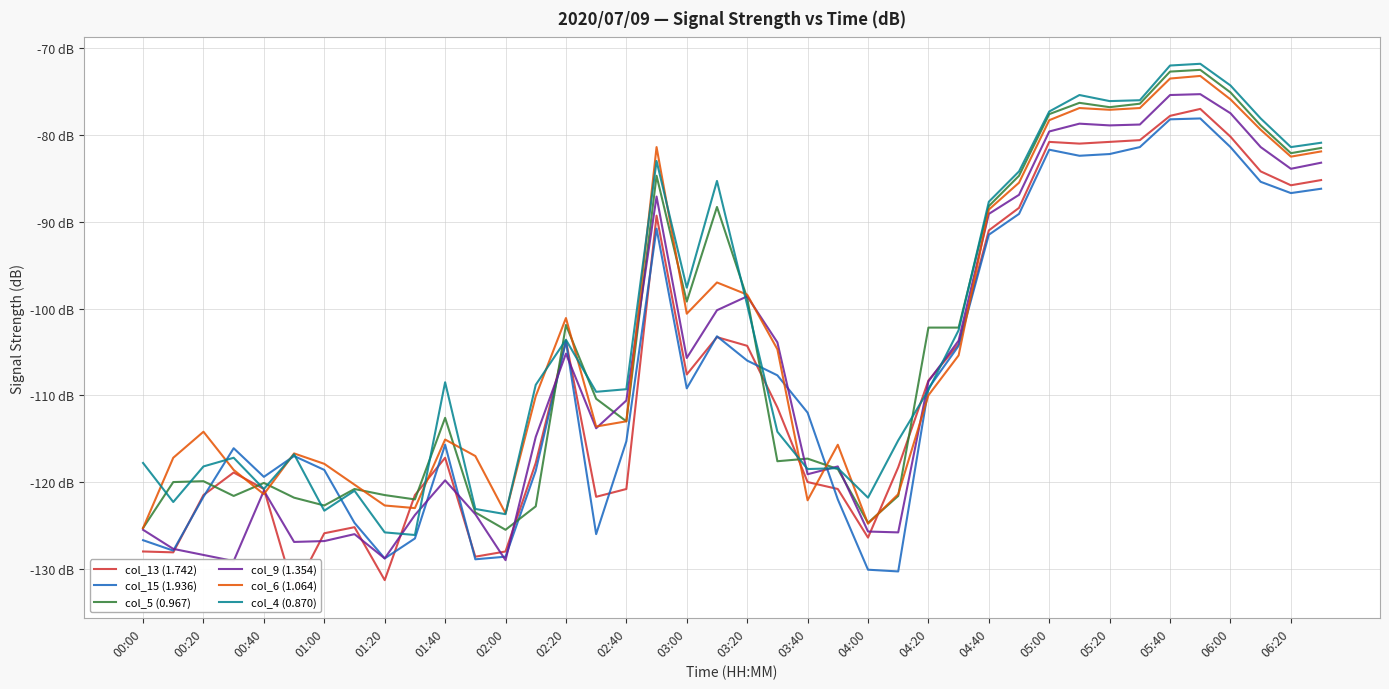

At how many categories does at least one series exceed -74?

2